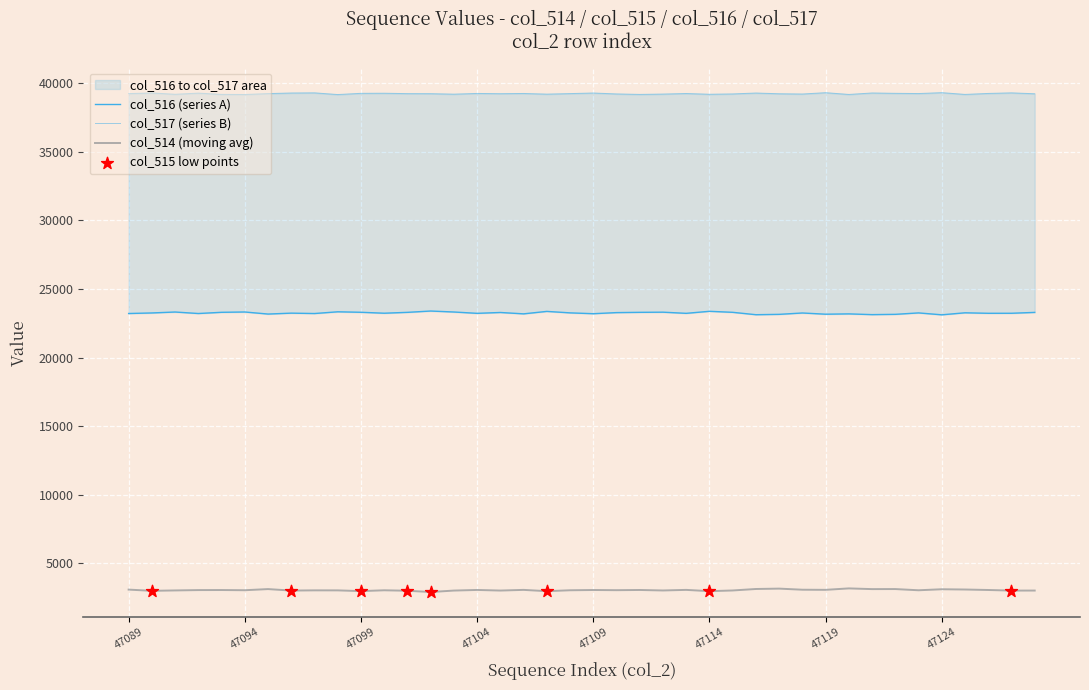

At how many categories does at least one series exceed 28534?

40